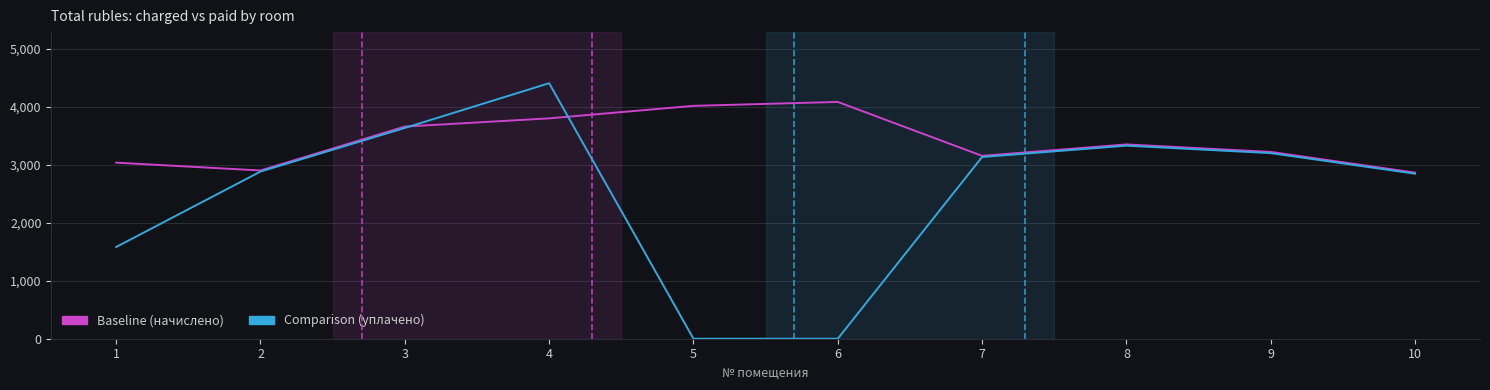

At which label does Baseline (начислено) reach its peak?

6